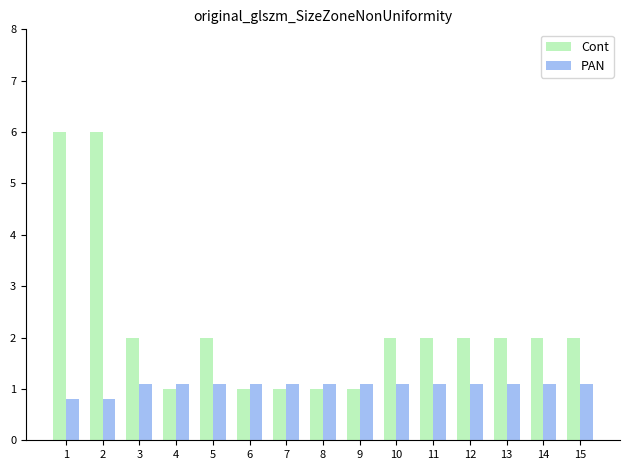

At how many categories does at least one series exceed 4?

2